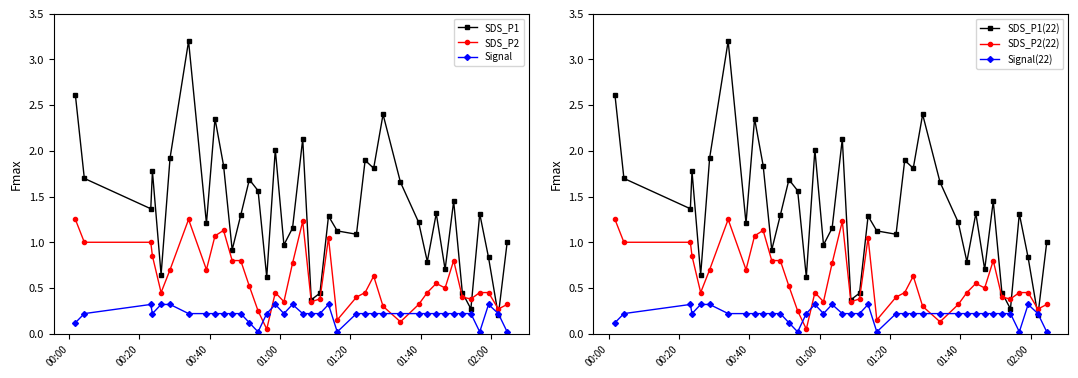

What are all the series names shown in the legend?

SDS_P1, SDS_P2, Signal, SDS_P1(22), SDS_P2(22), Signal(22)